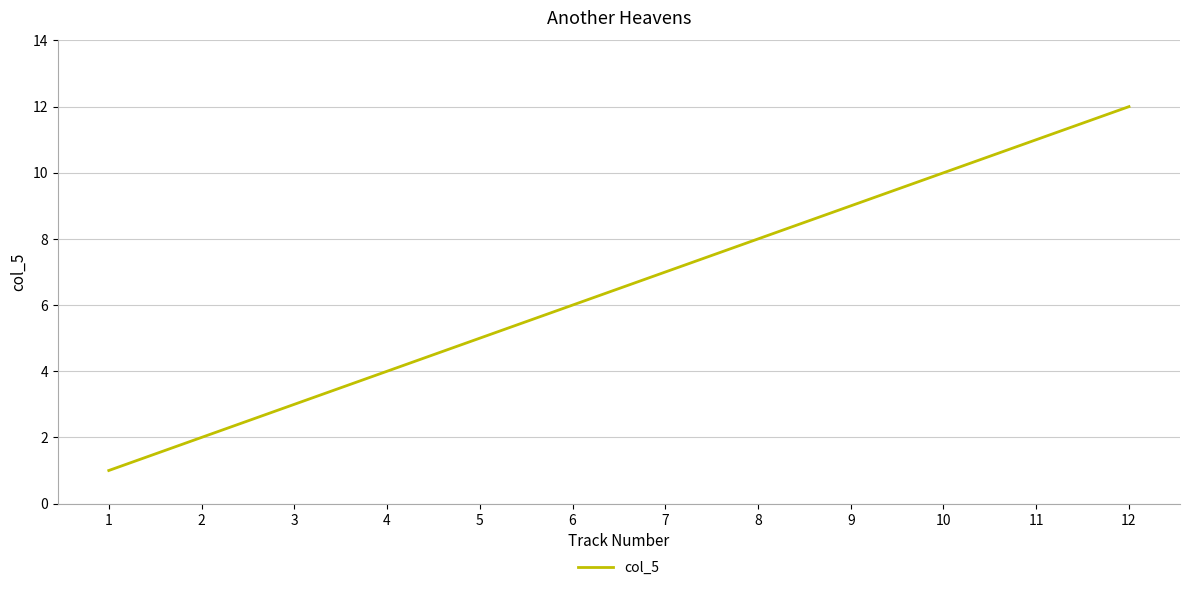

How many lines are shown in the chart?

1